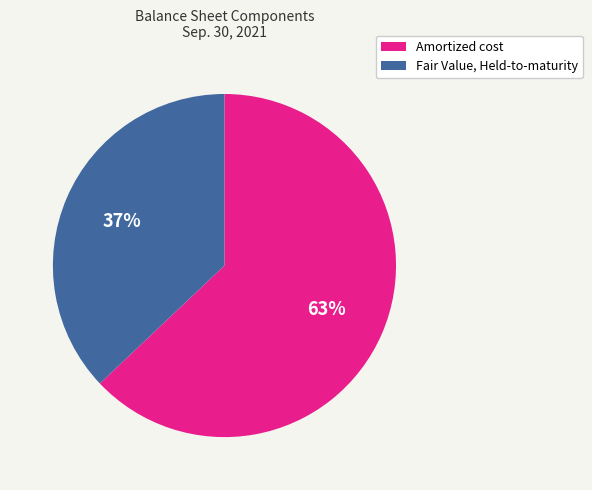

Is the sum of Fair Value, Held-to-maturity and Amortized cost greater than half?

Yes